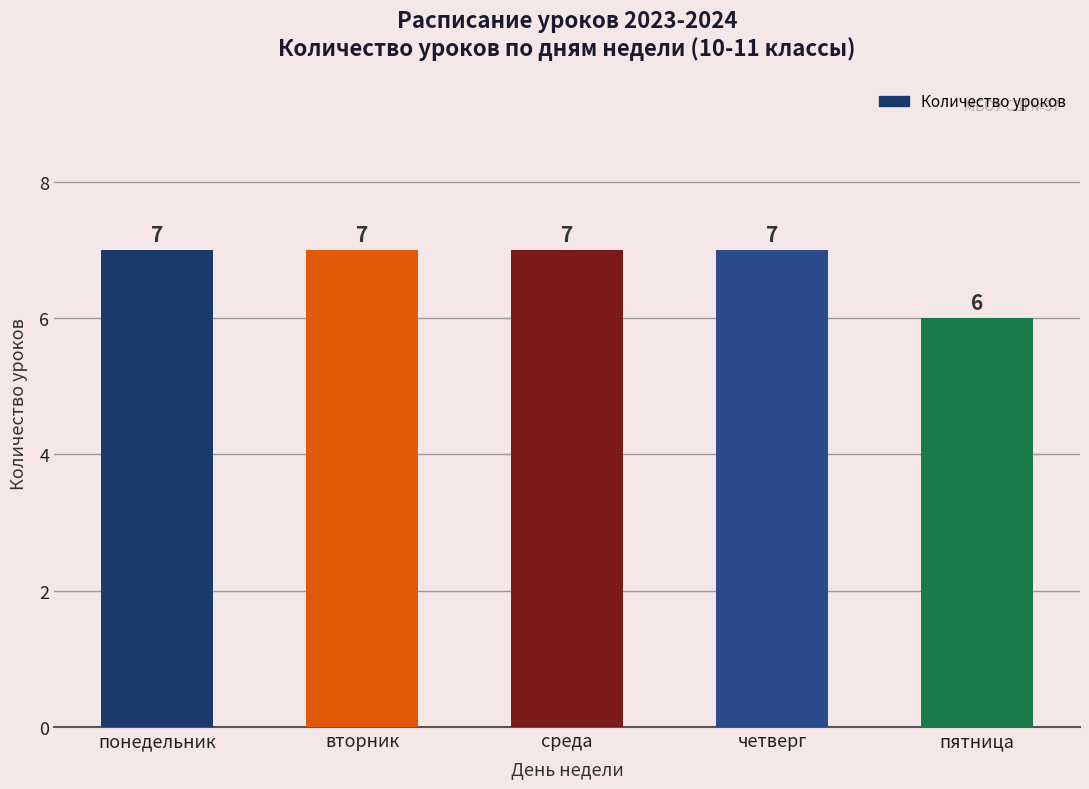

Which has a higher value, вторник or пятница?

вторник